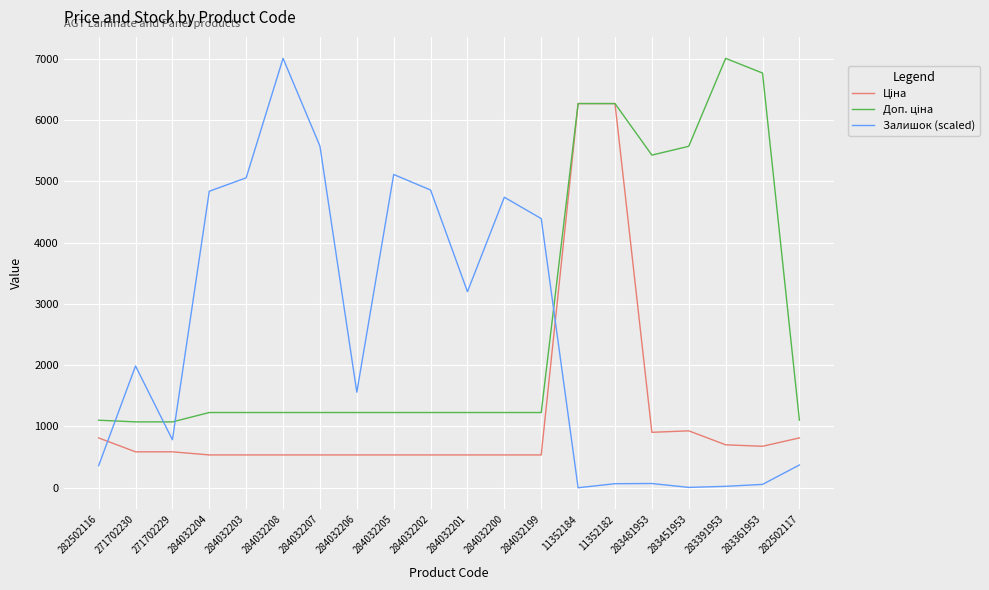

The Залишок (scaled) series shows 4836.5 at 284032204. True or false?

True